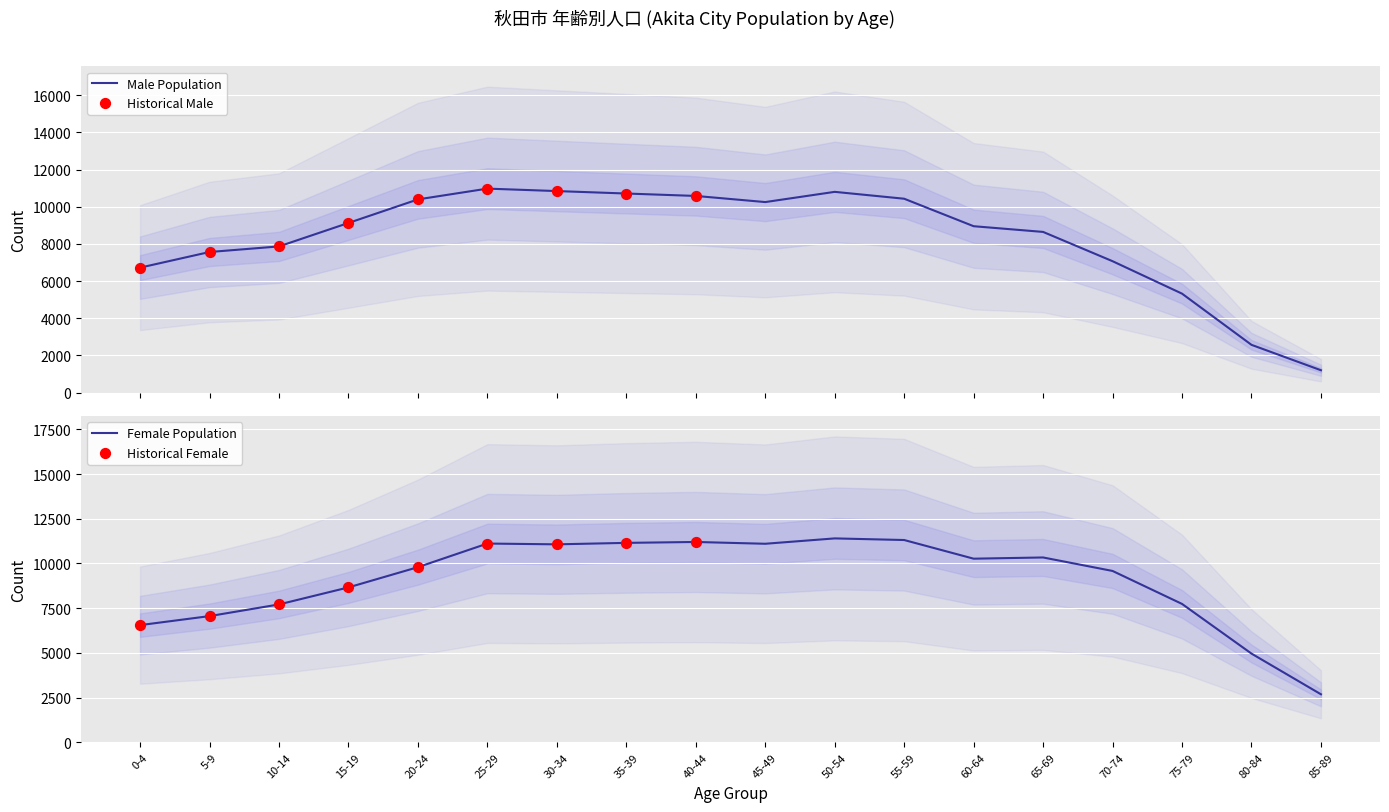

Which series has the largest total across all categories?

Female